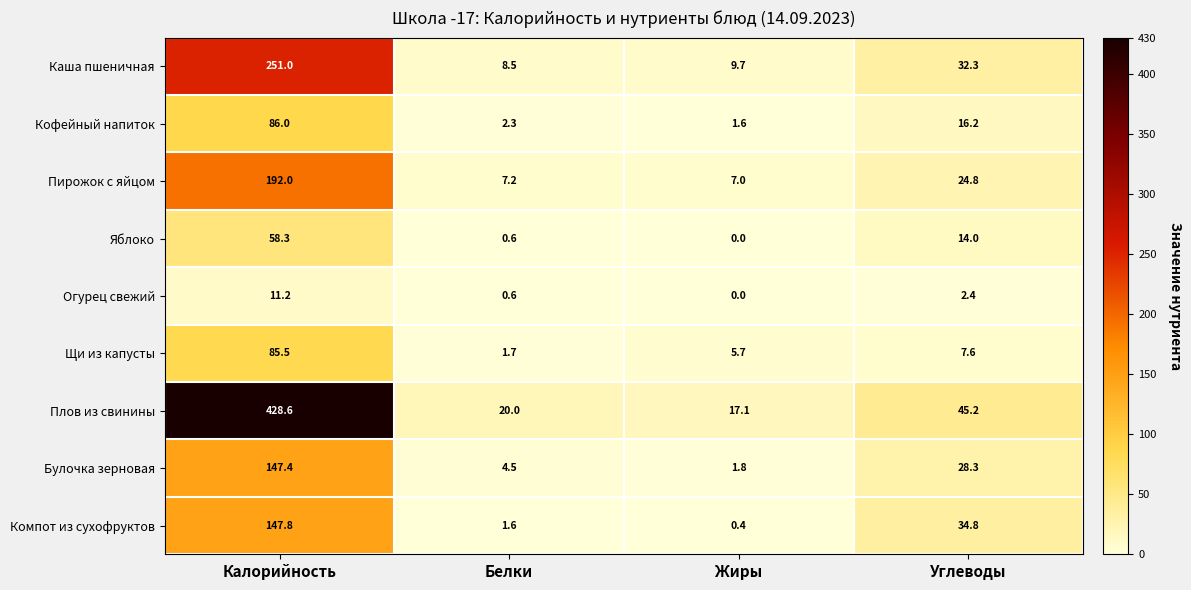

Between Калорийность and Жиры, which series saw the biggest shift?

Плов из свинины